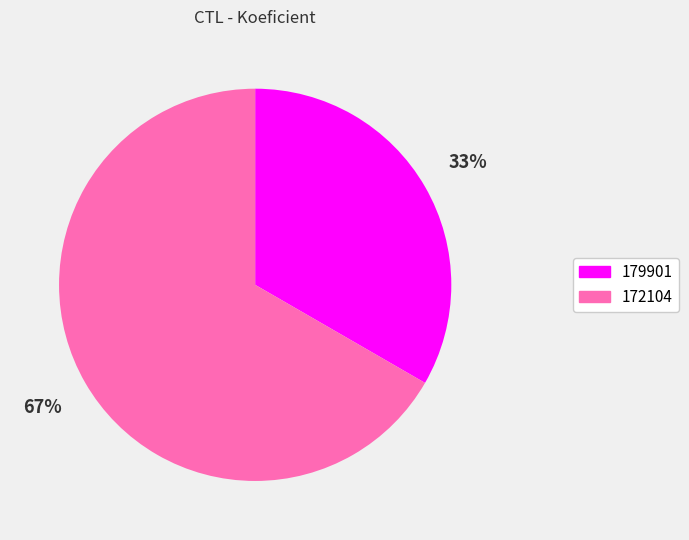

Count the number of slices in the pie.

2